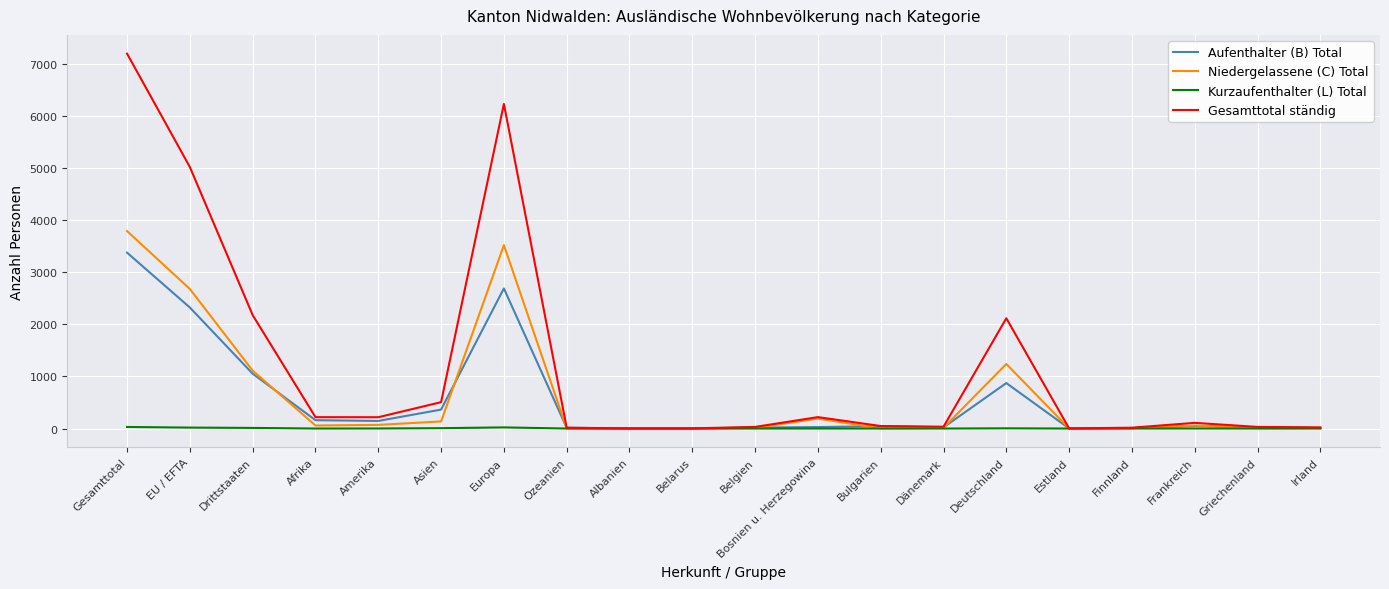

What are all the series names shown in the legend?

Aufenthalter (B) Total, Niedergelassene (C) Total, Kurzaufenthalter (L) Total, Gesamttotal ständig